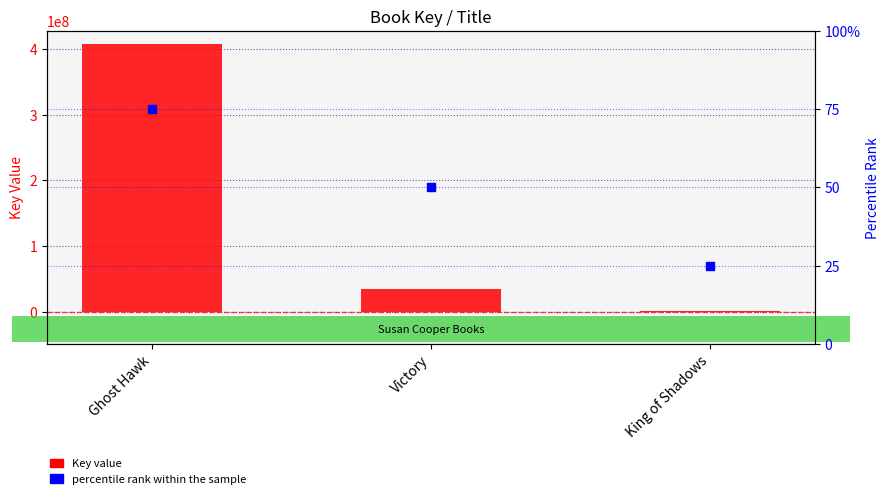

Which series has the largest Y range (max minus min)?

Key